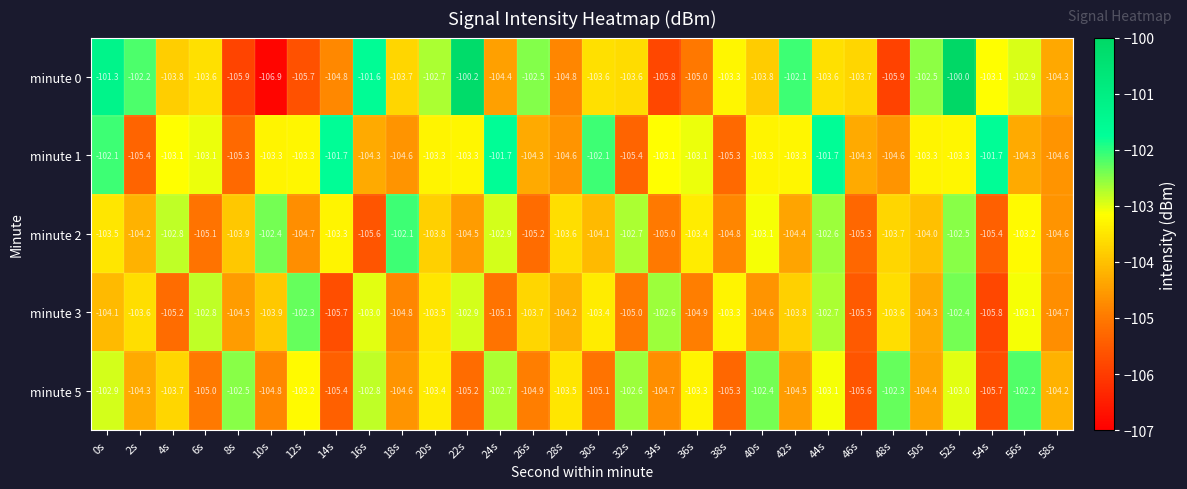

What is the total value across all series at 40s?

-517.2